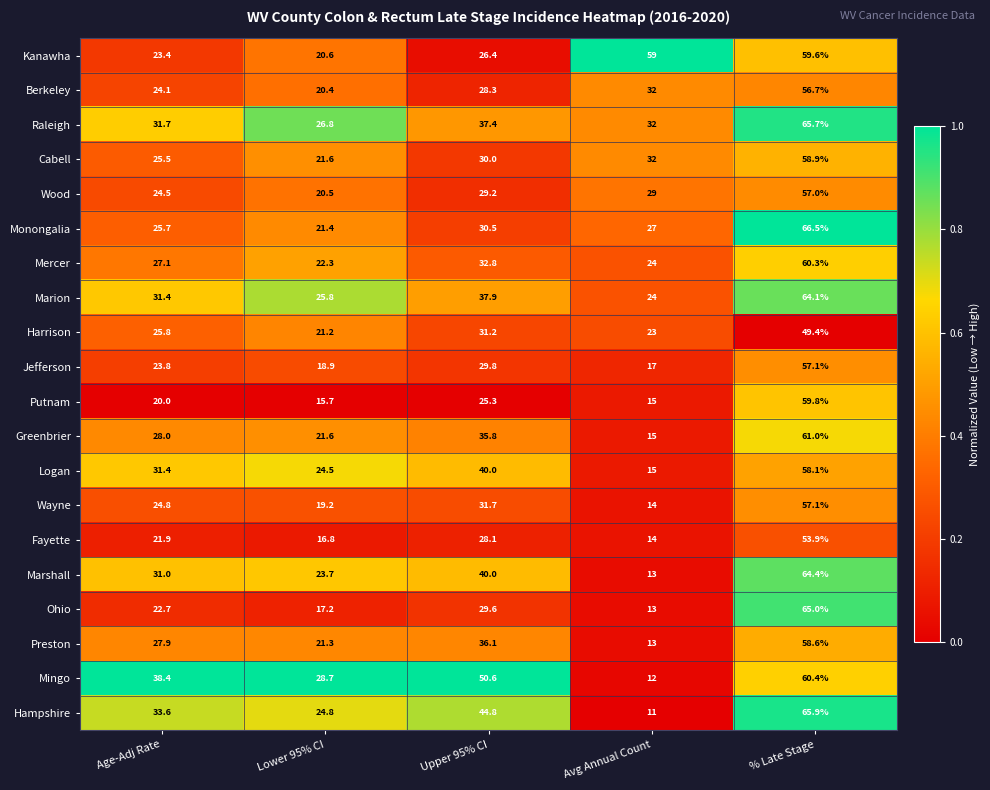

Rank the categories by Logan value from lowest to highest.

Avg Annual Count, Lower 95% CI, Age-Adj Rate, Upper 95% CI, % Late Stage